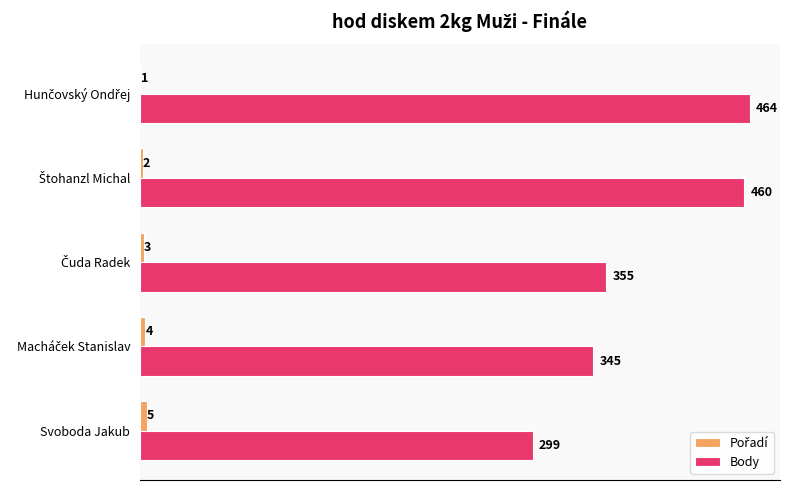

How many distinct data groups are displayed?

2